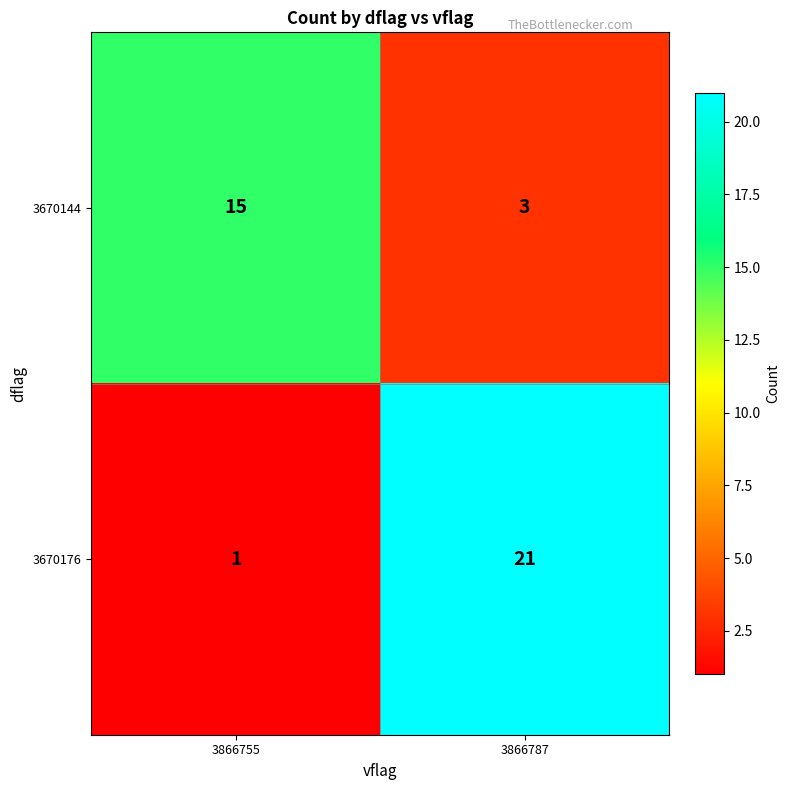

What is the difference between the 3670144 values at 3866787 and 3866755?

12